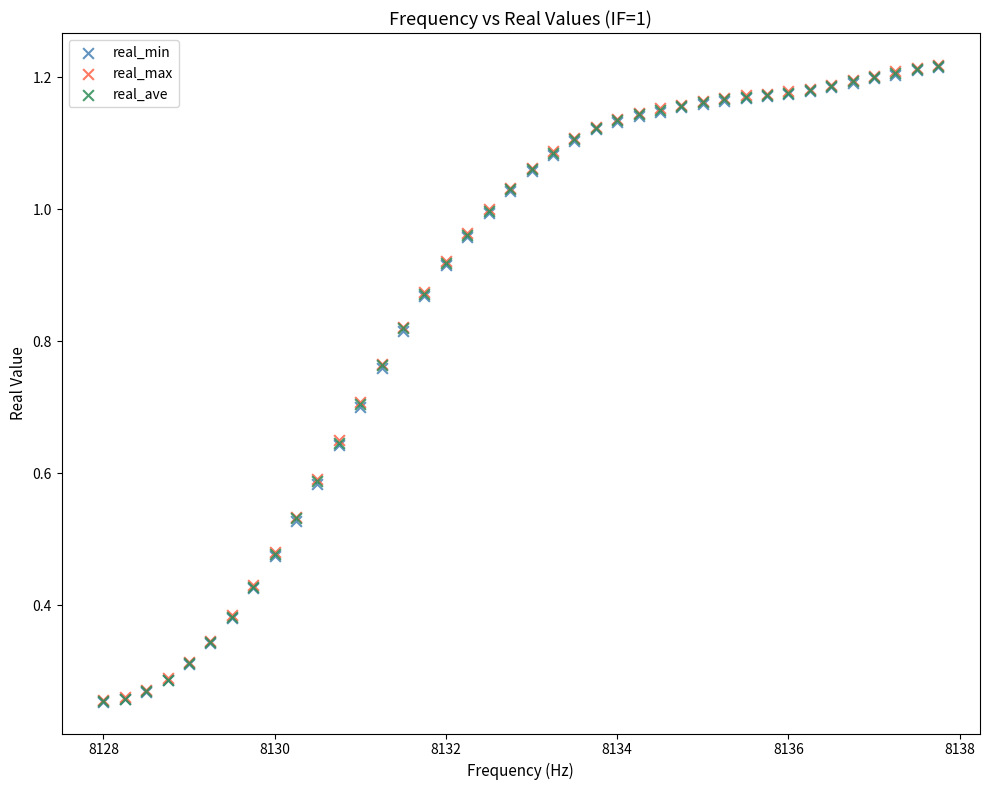

What are all the series names shown in the legend?

real_min, real_max, real_ave